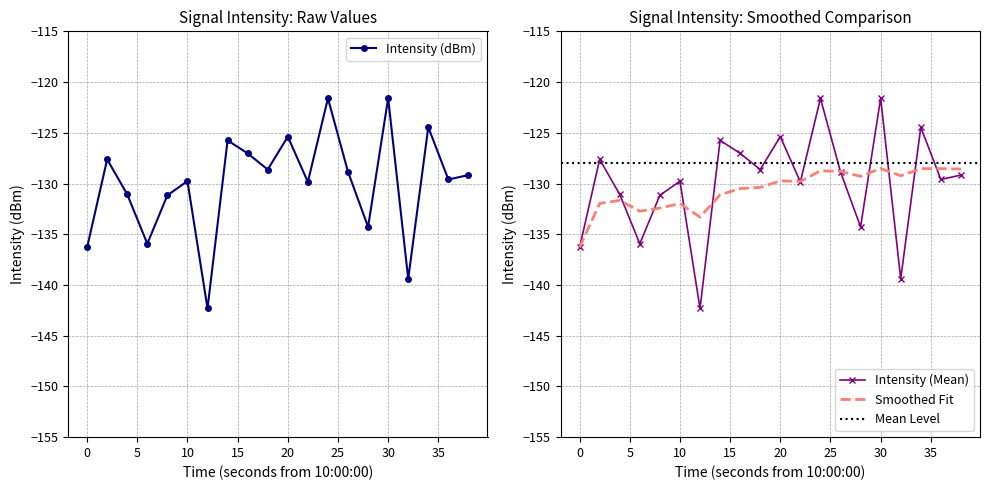

At which category is the sum across all series the highest?

30